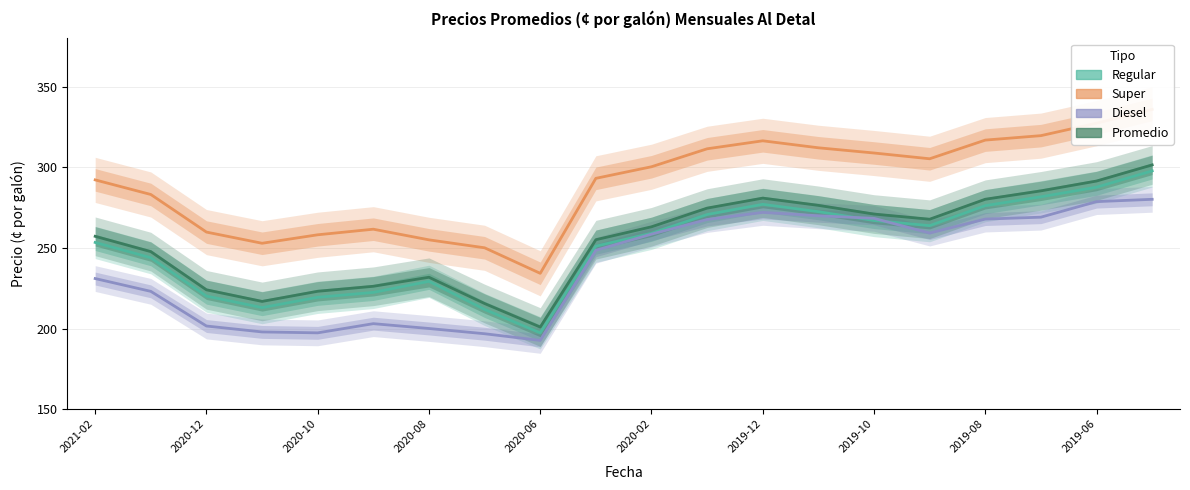

At how many categories does at least one series exceed 197?

20